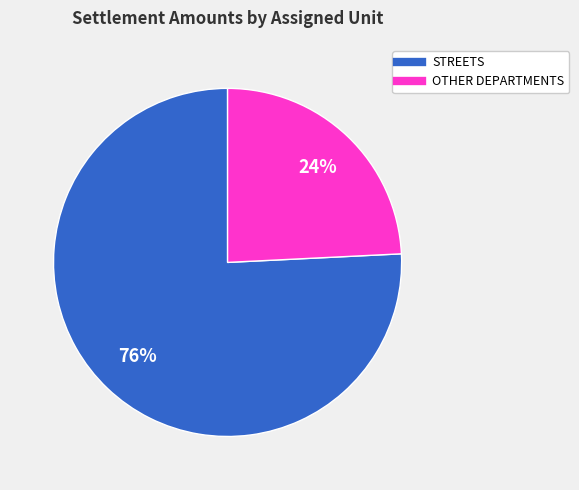

Is there a majority slice in this chart?

Yes